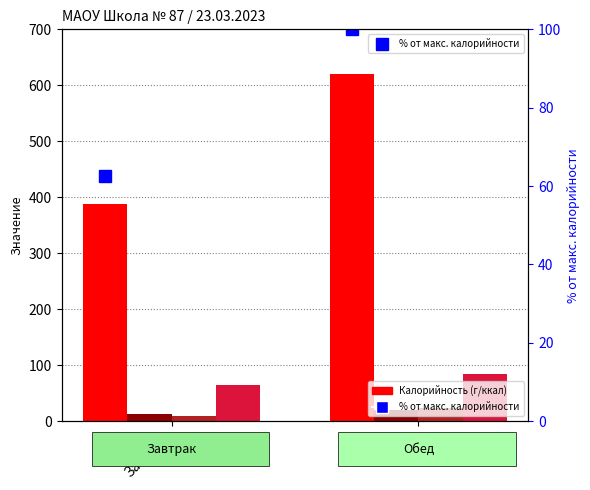

What is the sum of all % от макс. калорийности values?

162.6